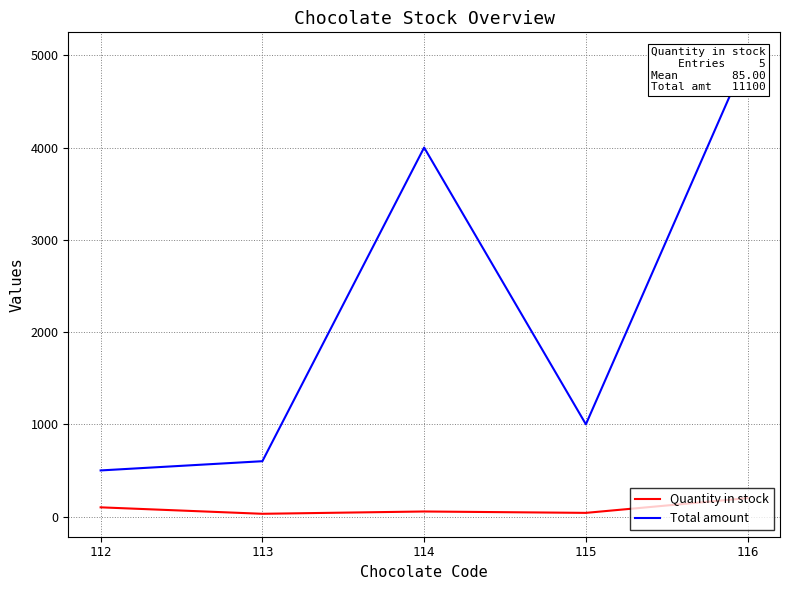

Which label corresponds to the smallest value in the chart?

113